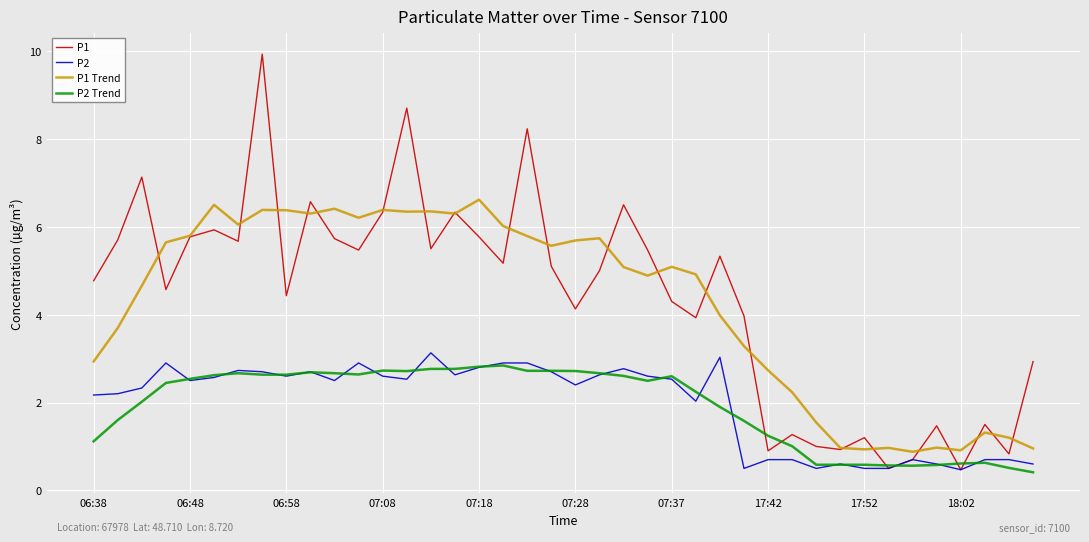

How many distinct data groups are displayed?

4